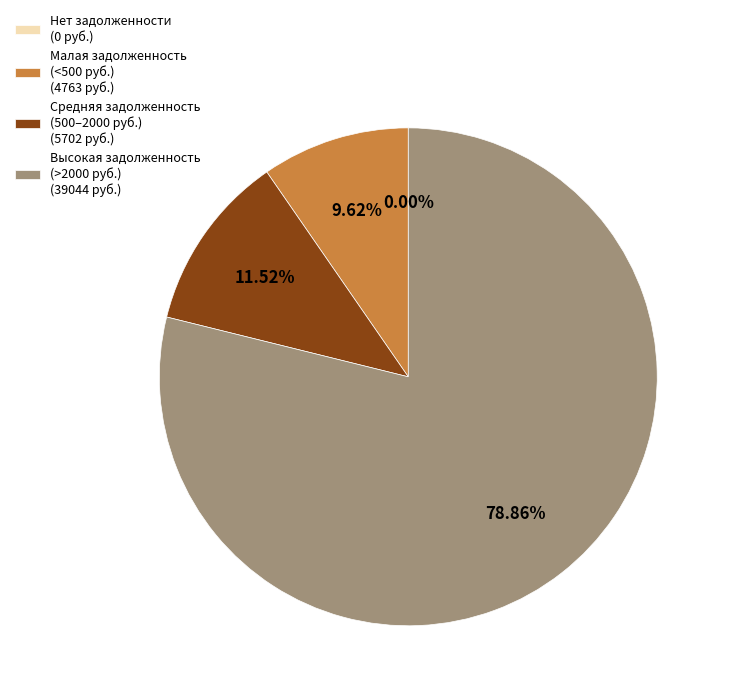

Is it true that 22 is 9% of the pie?

False